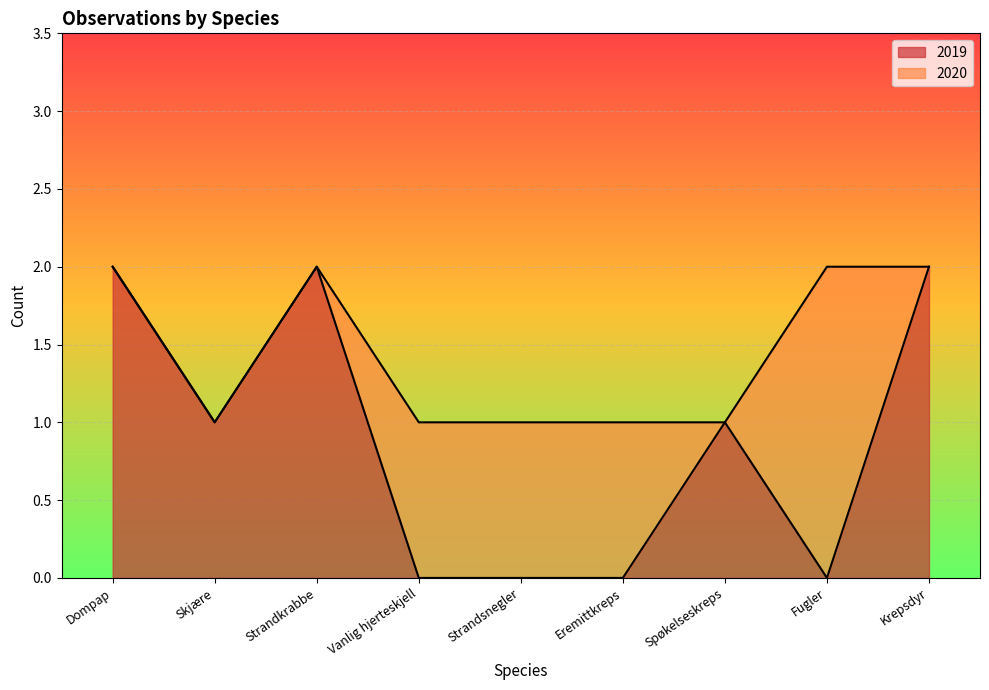

How many data points are less than 1?

4